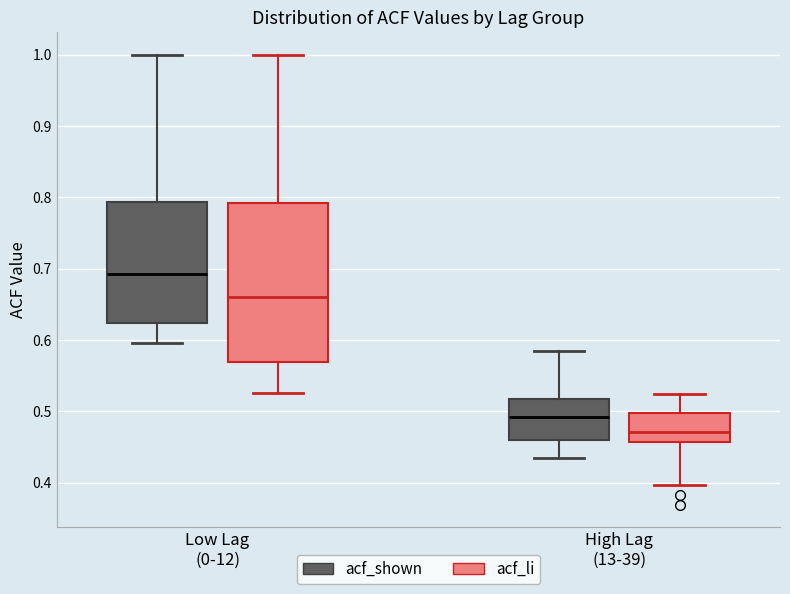

Reading left to right, read every box against the y-axis: the position of its median line, the range the box covers, and the ends of its whiskers. The values are not printed on the chart, so give them approximately, as read against the axis.

Low Lag (0-12) (acf_shown): median 0.69, box 0.62 to 0.79, whiskers 0.60 to 1.00
Low Lag (0-12) (acf_li): median 0.66, box 0.57 to 0.79, whiskers 0.53 to 1.00
High Lag (13-39) (acf_shown): median 0.49, box 0.46 to 0.52, whiskers 0.44 to 0.58
High Lag (13-39) (acf_li): median 0.47, box 0.46 to 0.50, whiskers 0.40 to 0.52